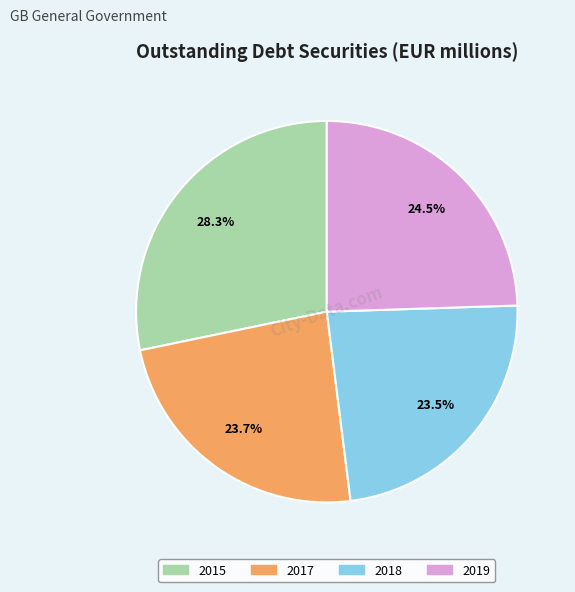

Which category has the biggest portion of the pie?

2015